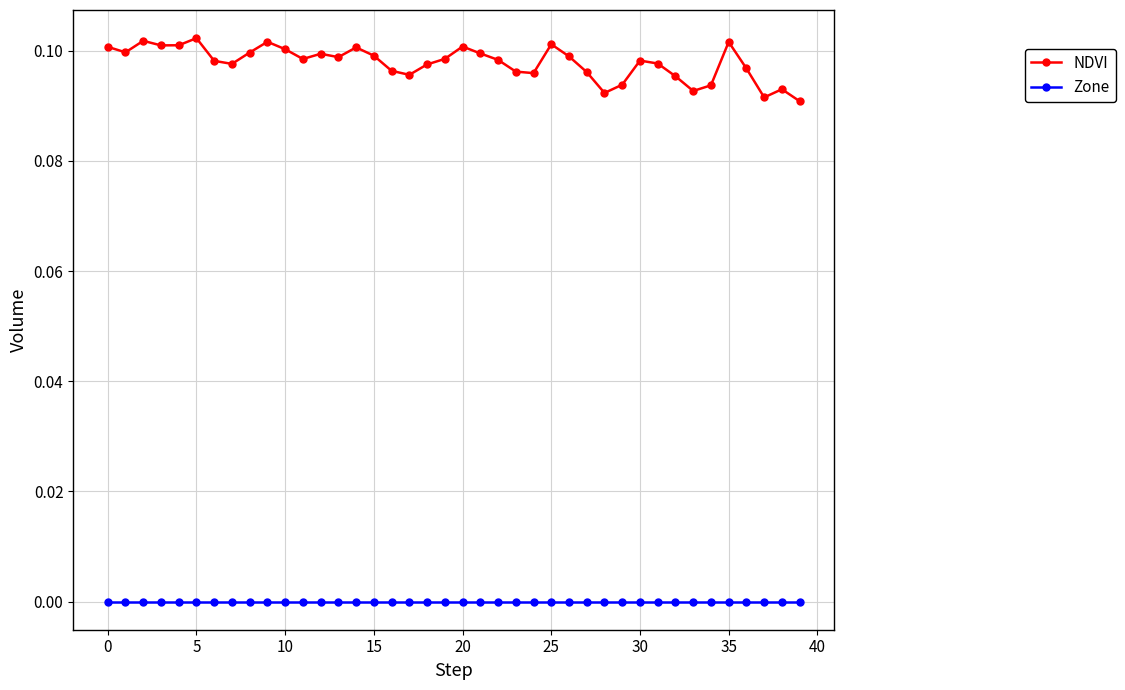

Rank the series by their maximum value, from highest to lowest.

NDVI, Zone